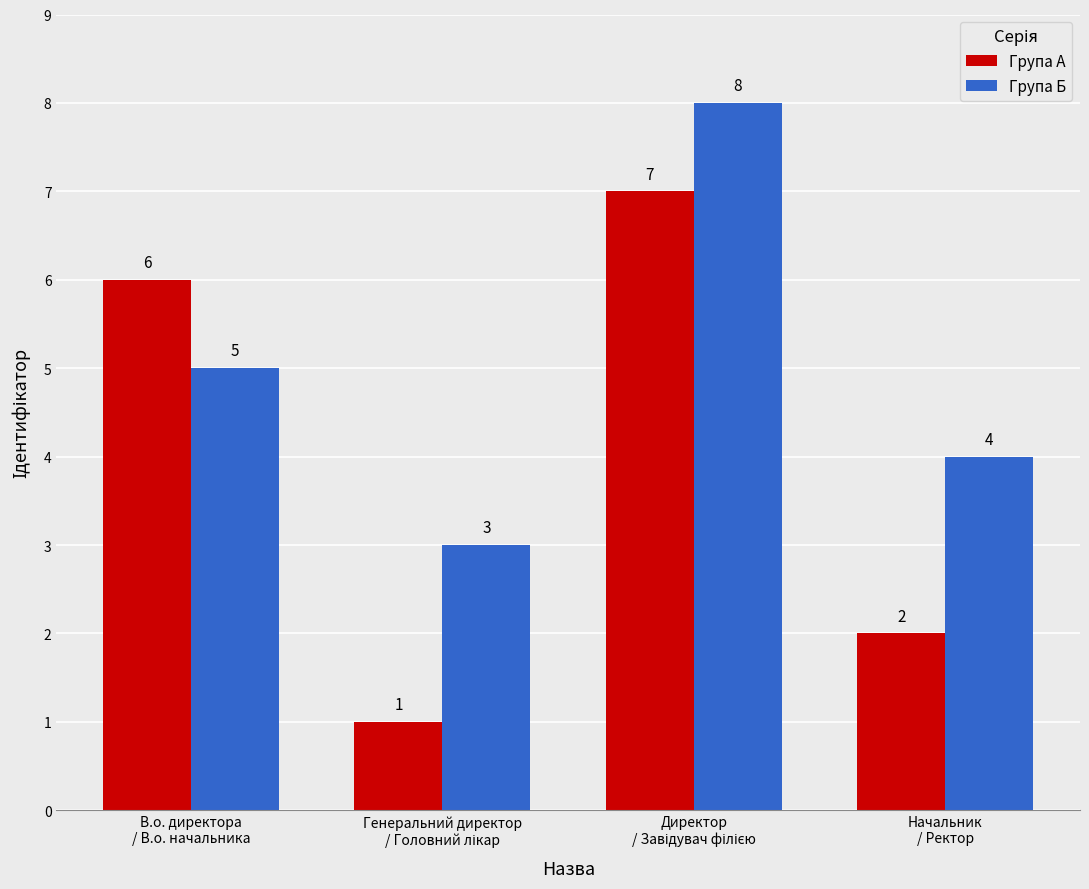

Which series has the largest total across all categories?

Група Б